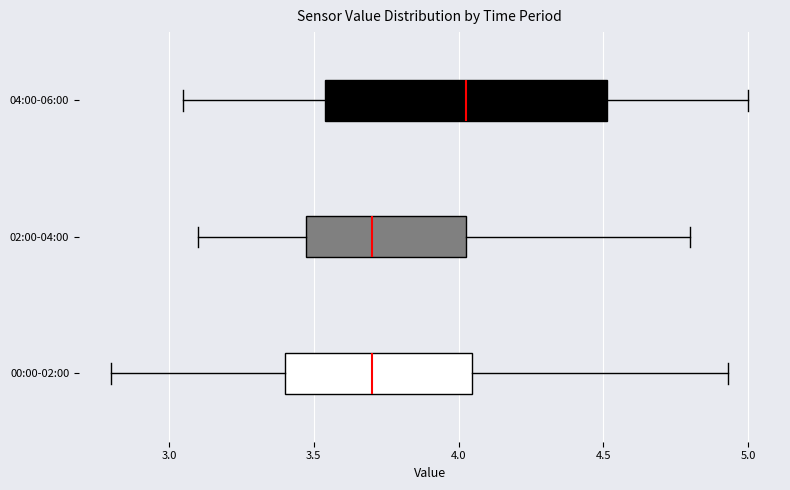

Which box is the widest, from its left edge to its right edge?

04:00-06:00